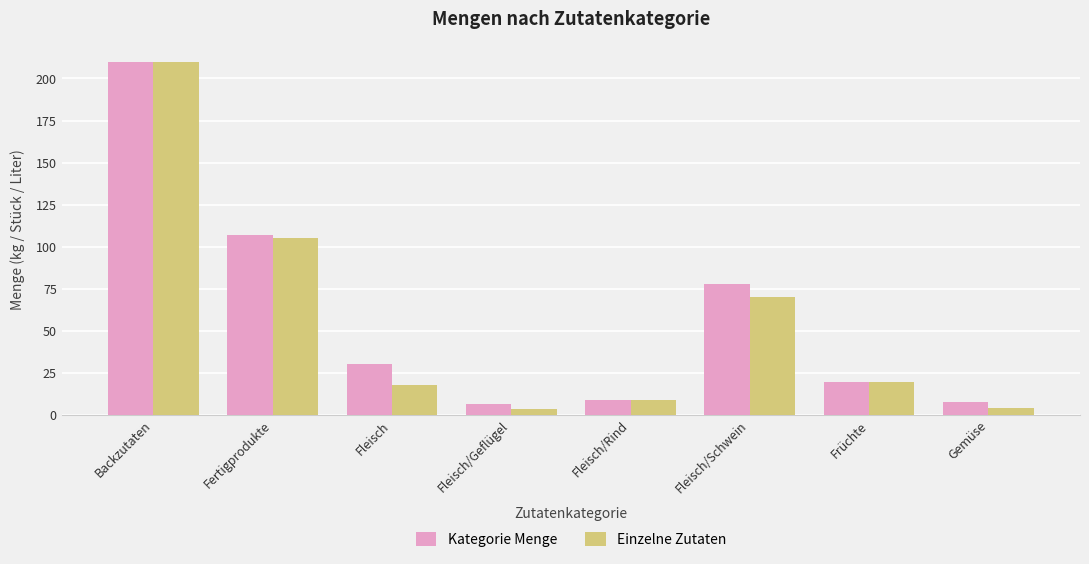

At which category is the sum across all series the highest?

Backzutaten